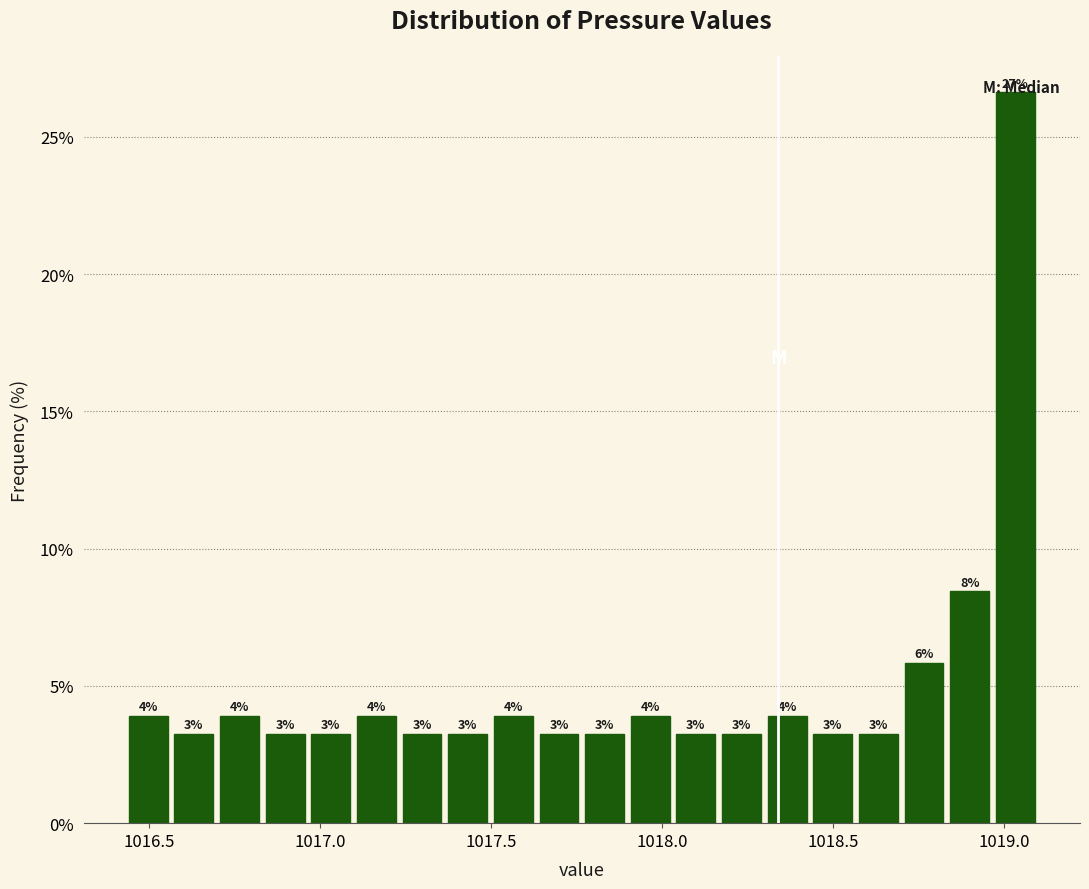

Around what value on the x-axis is the tallest bar? Give the approximate position of its centre, as read against the axis.

1019.05